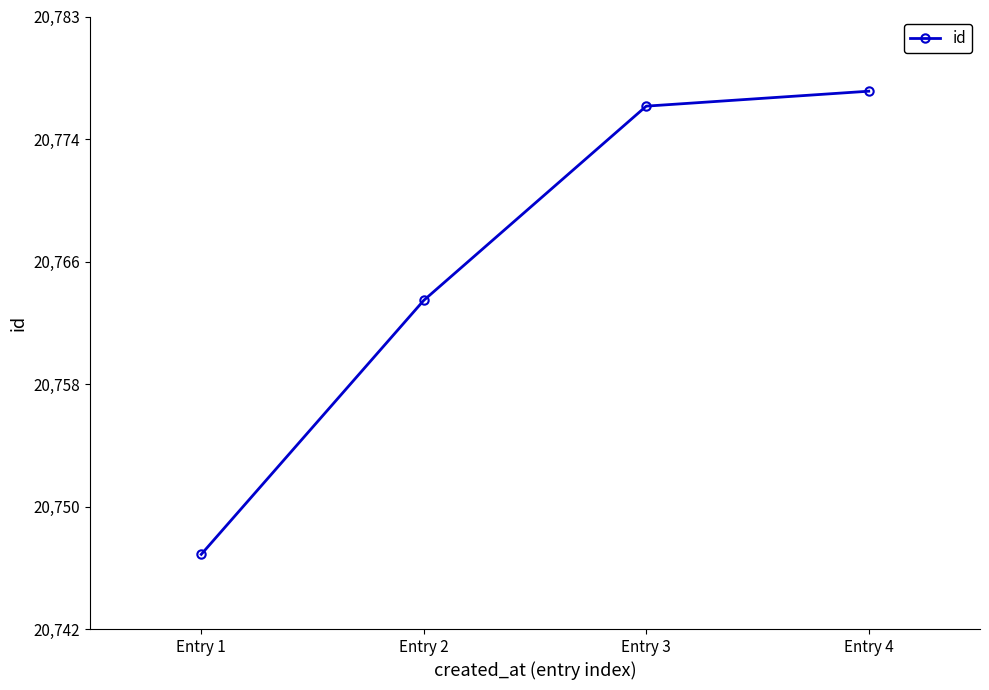

List the labels in order of value, smallest first.

Entry 1, Entry 2, Entry 3, Entry 4